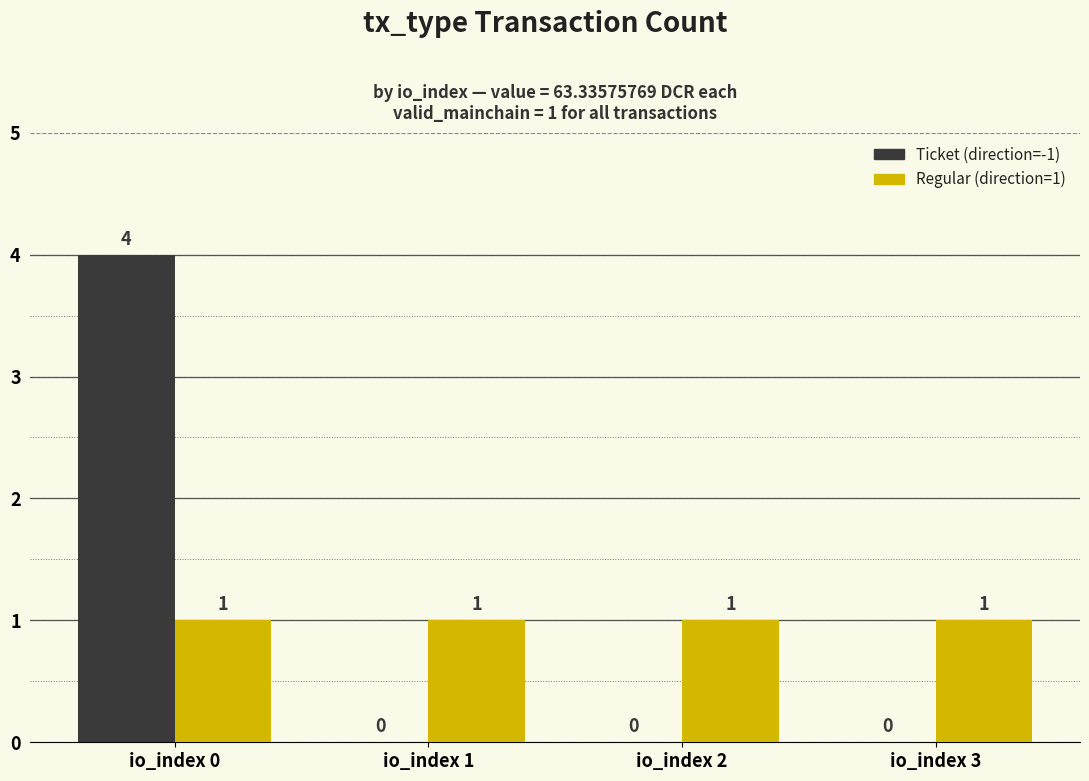

Is the value of Regular (direction=1) at io_index 2 greater than the value of Ticket (direction=-1) at io_index 0?

No